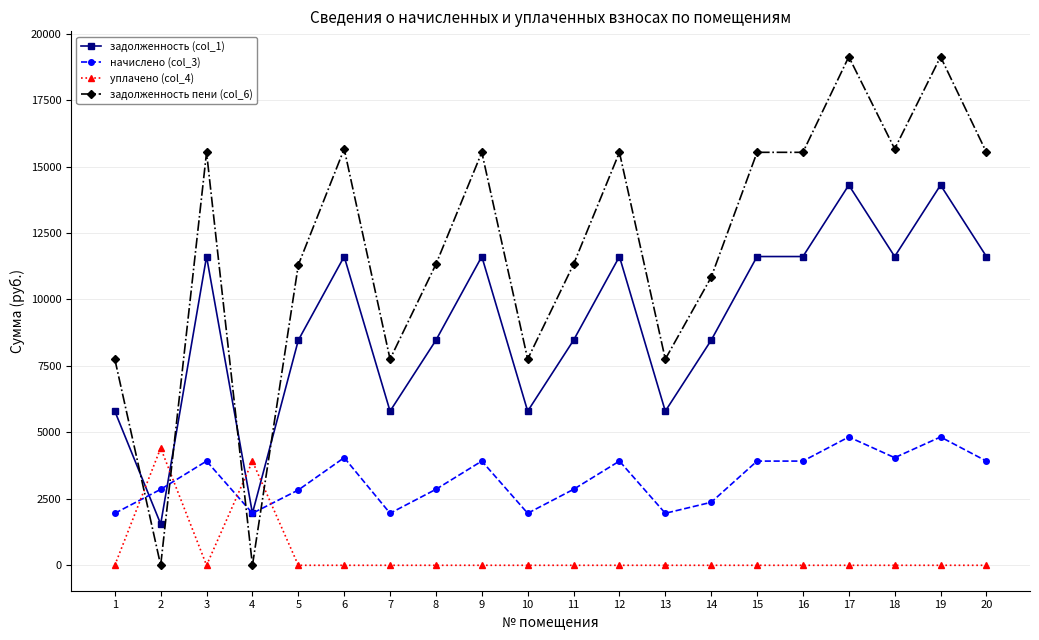

True or false: задолженность (col_1) has more than 1 points higher than both neighbors.

True